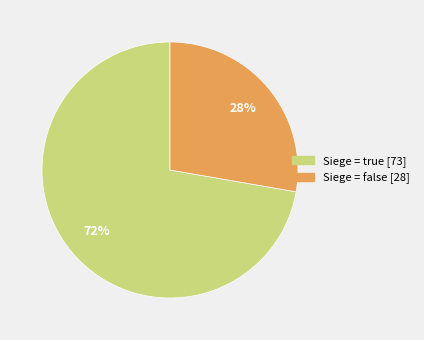

What is the largest slice in the pie chart?

Siege = true [73]